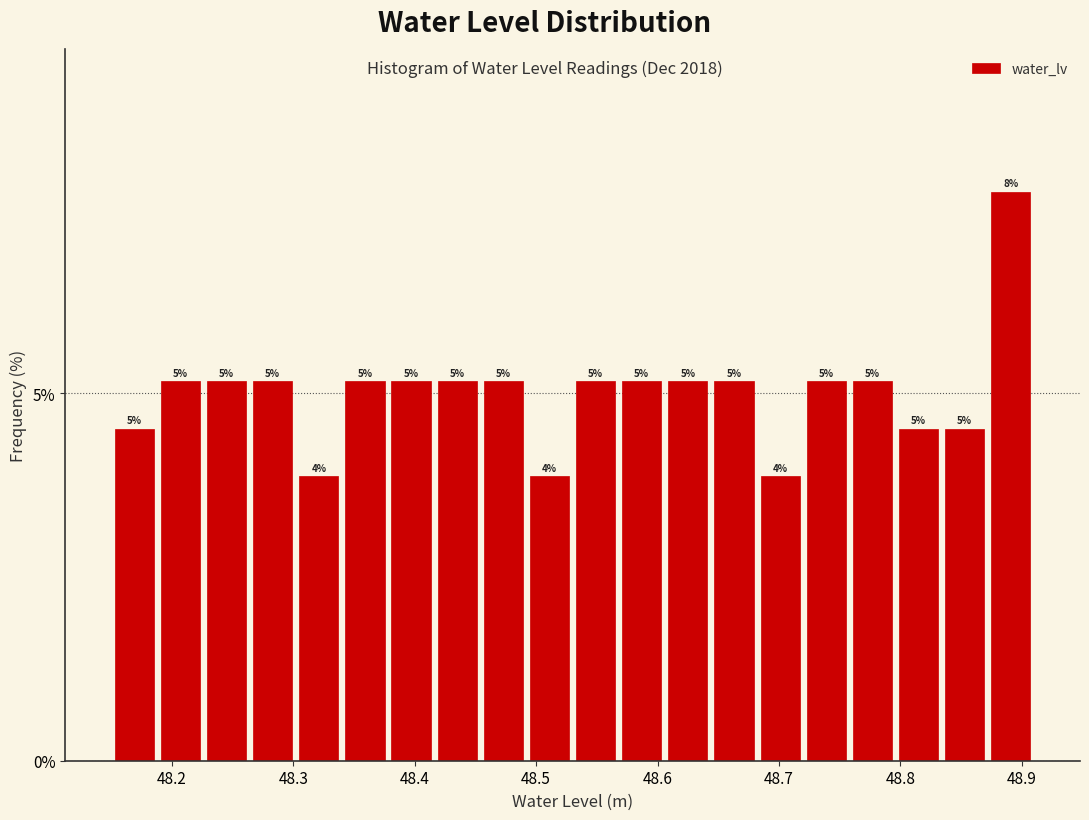

Around what value on the x-axis is the tallest bar? Give the approximate position of its centre, as read against the axis.

48.89